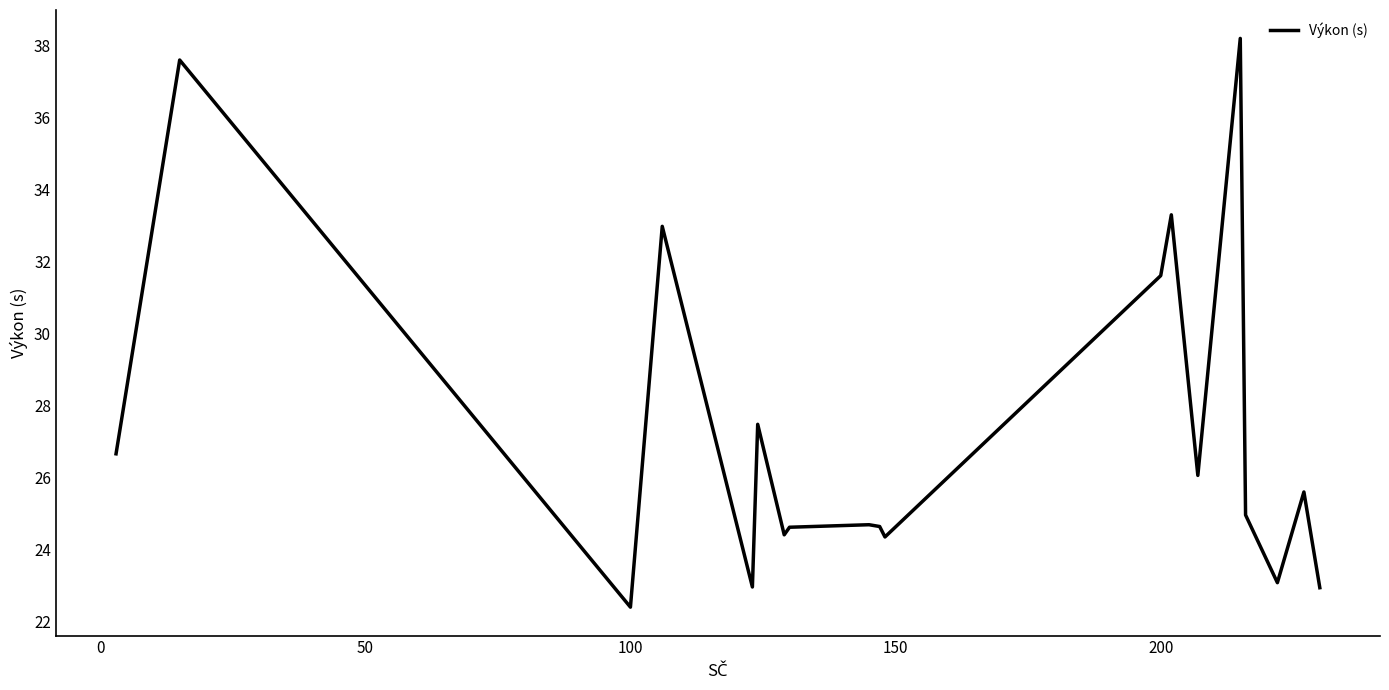

What is the greatest value displayed?

38.2